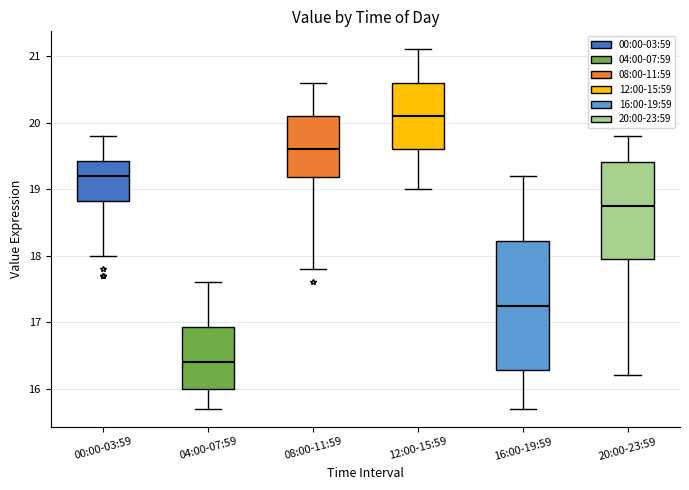

Which box is the tallest, from its lower edge to its upper edge?

16:00-19:59